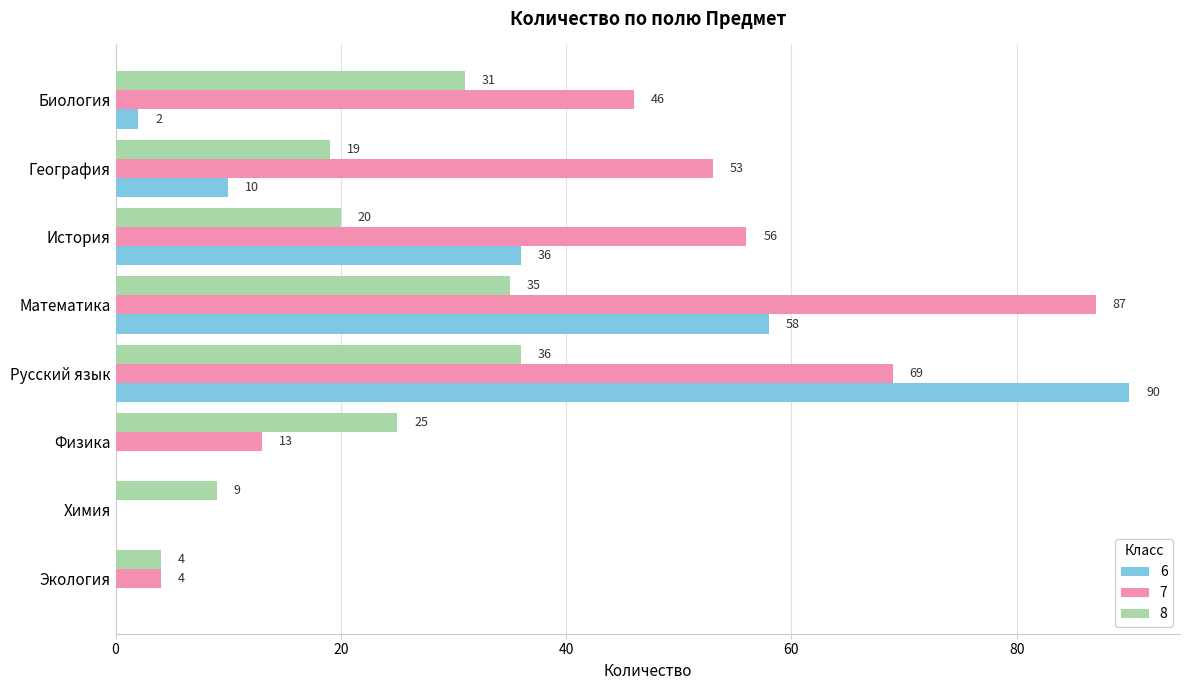

True or false: 6 has a value of 0 at Экология.

True